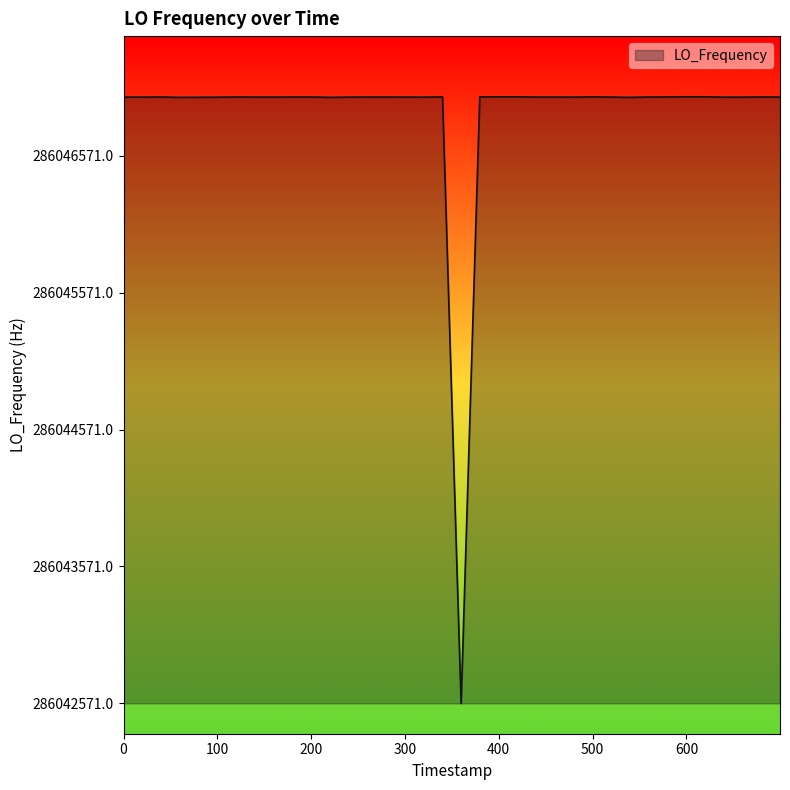

True or false: the data has more than 1 interior local peaks.

True